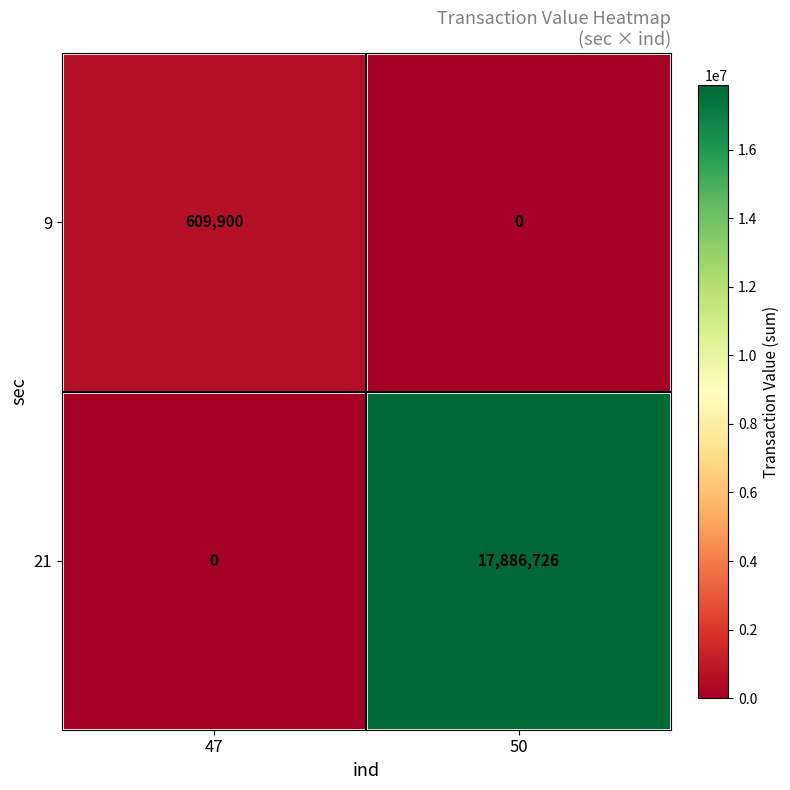

Reading right to left, transcribe all the data shown in this chart.

9: 50=0	47=609900
21: 50=17886726	47=0